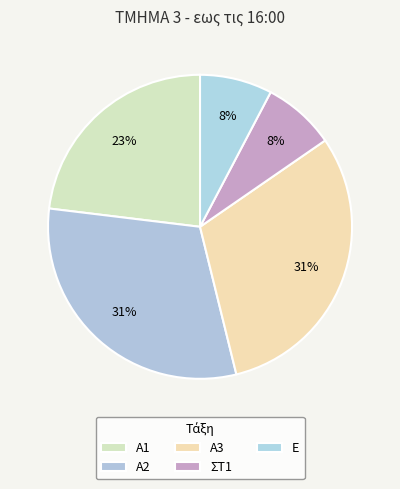

Which category has the biggest portion of the pie?

Α2